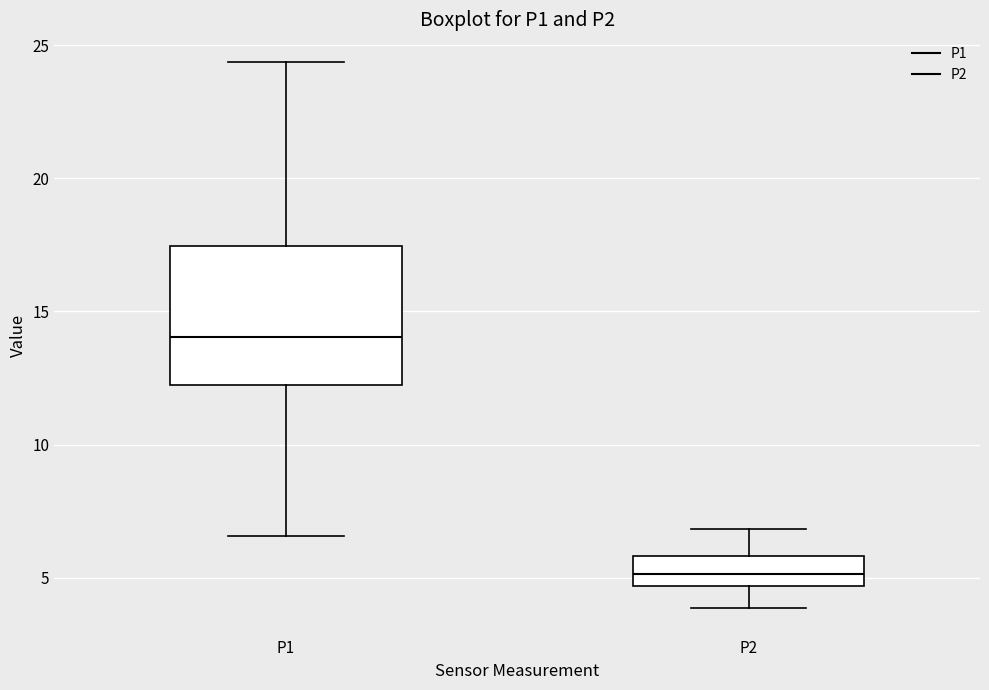

Which box has the lowest median line?

P2